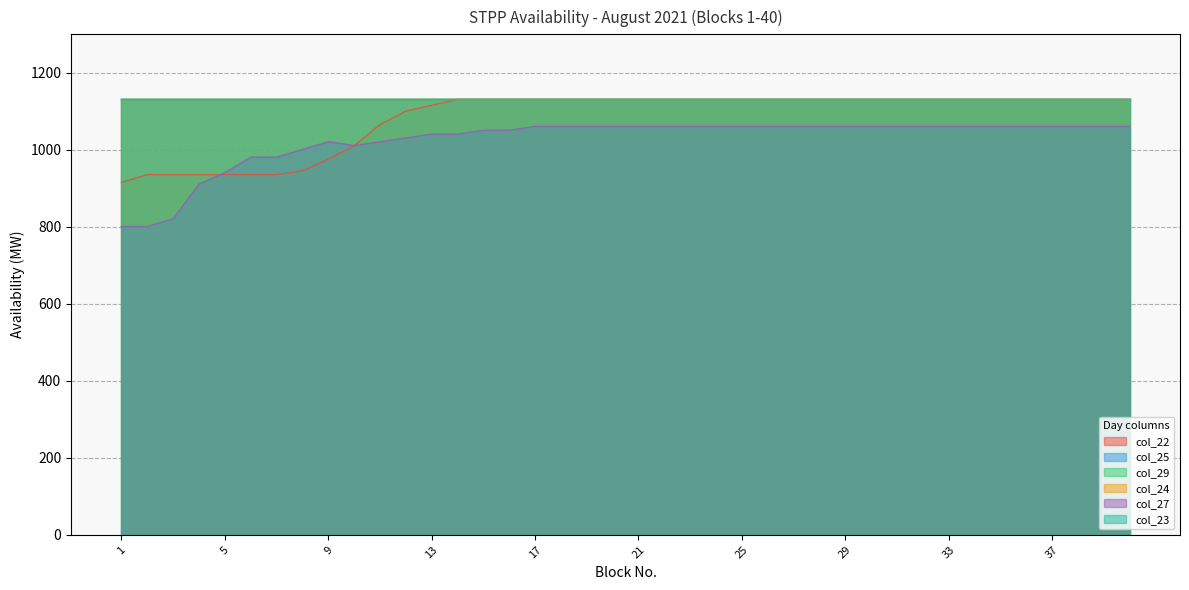

How many lines are shown in the chart?

6